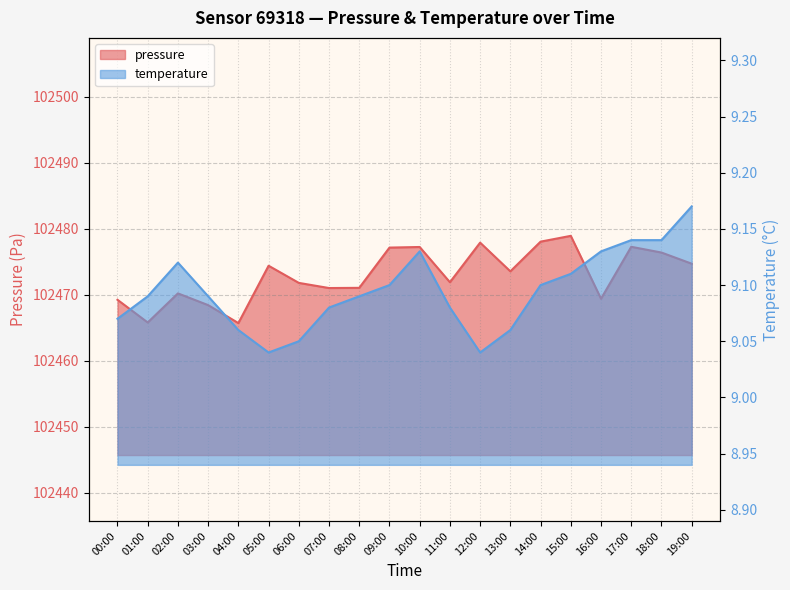

At 08:00, list the series in order from largest to smallest.

pressure, temperature